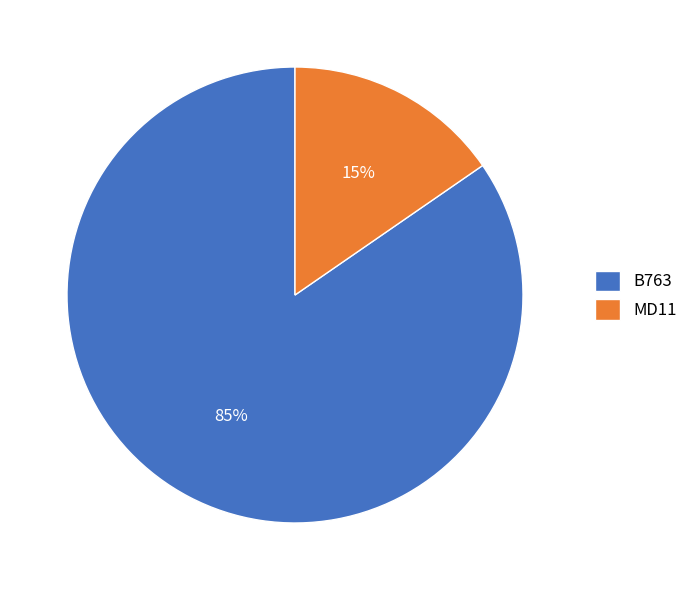

Count the number of slices in the pie.

2